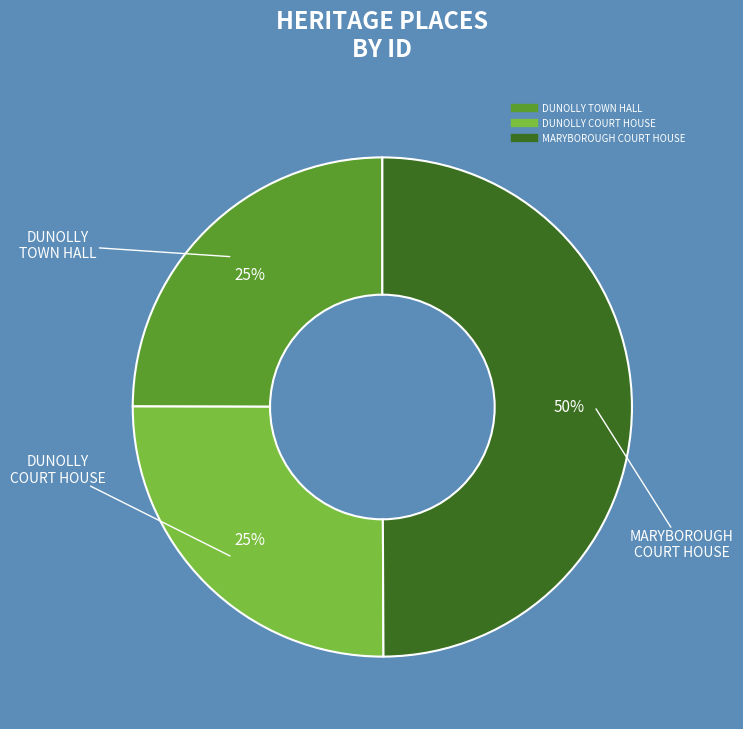

How many slices are in this pie chart?

3